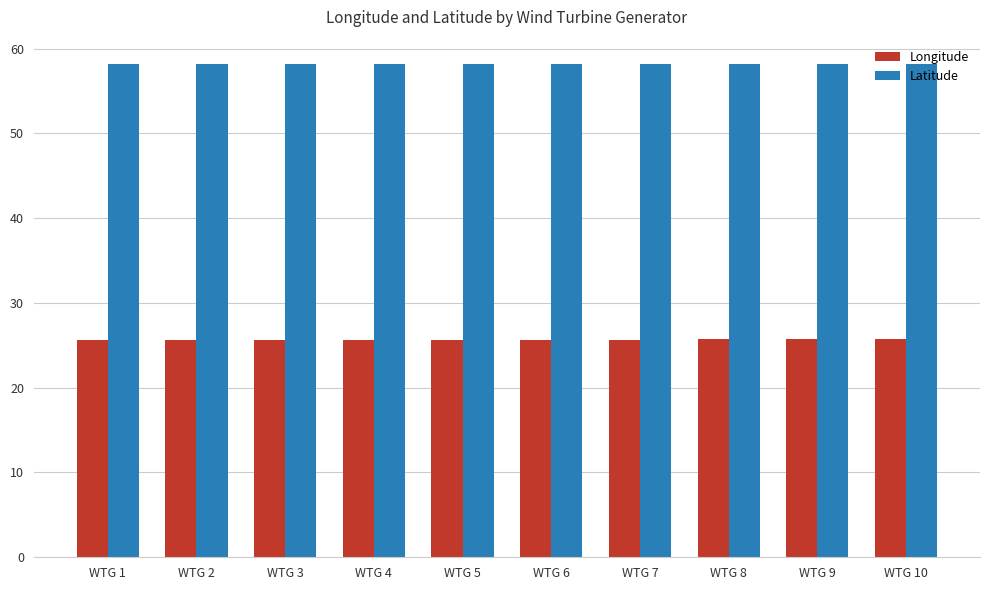

Which series has the largest total across all categories?

Latitude